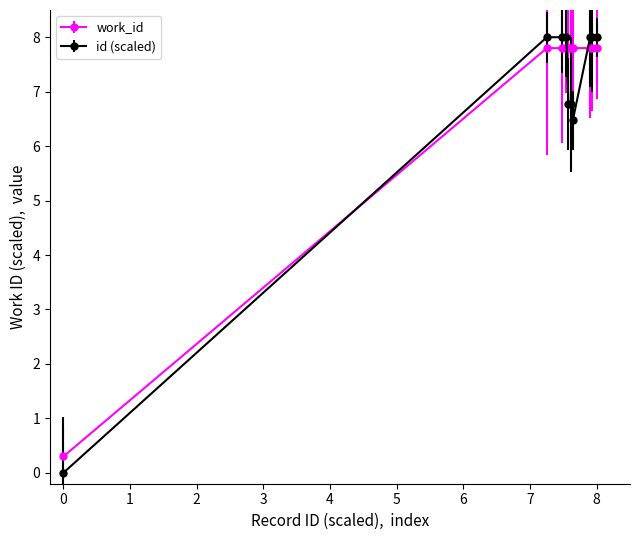

Which series has the largest range (max minus min)?

id (scaled)